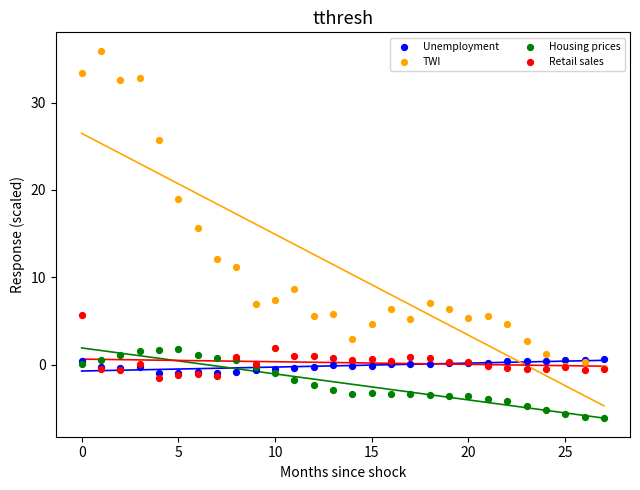

What are all the series names shown in the legend?

Unemployment, TWI, Housing prices, Retail sales